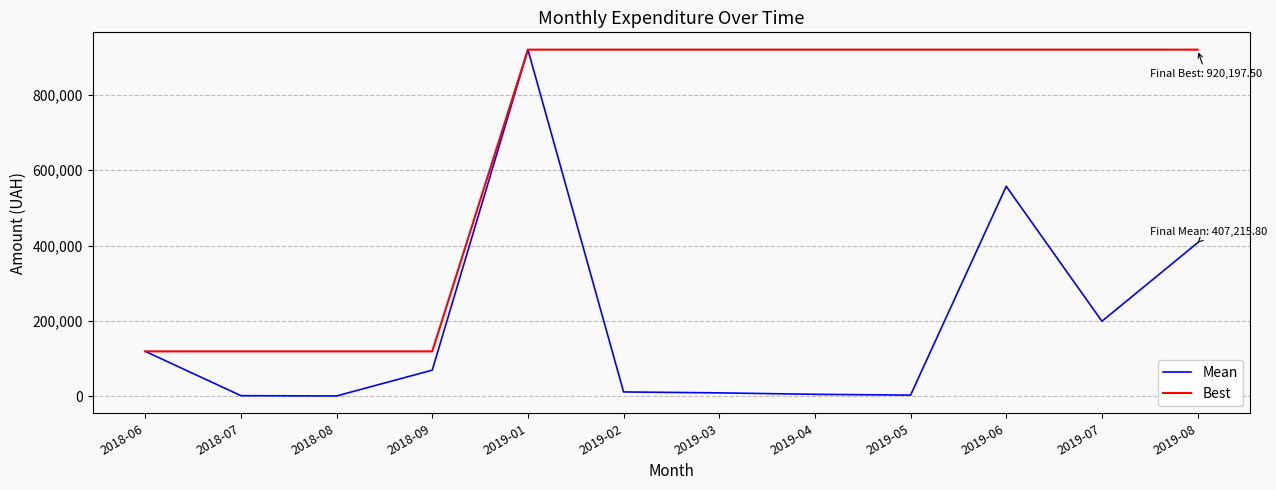

What is the maximum value for Best?

920197.5